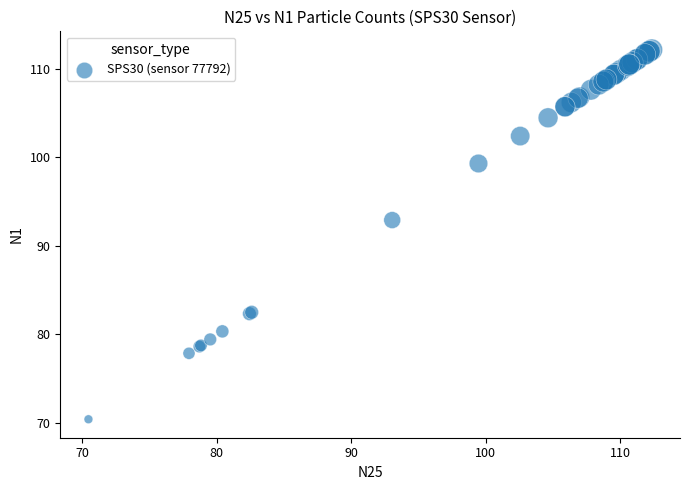

What Y value in the scatter plot is closest to 91?

92.9